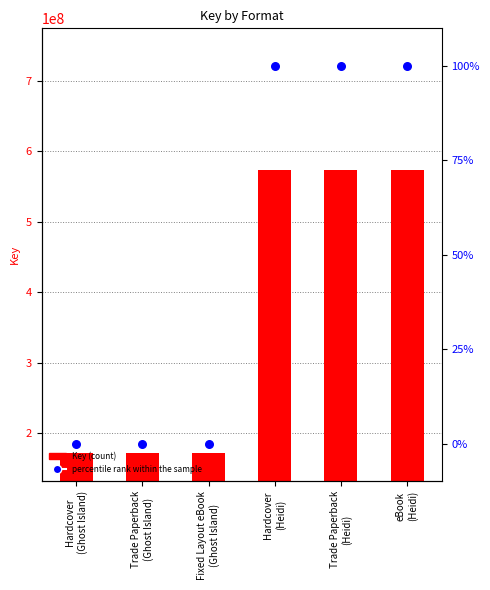

Is the value of Key at Fixed Layout eBook
(Ghost Island) greater than the value of percentile rank within the sample at Trade Paperback
(Ghost Island)?

Yes